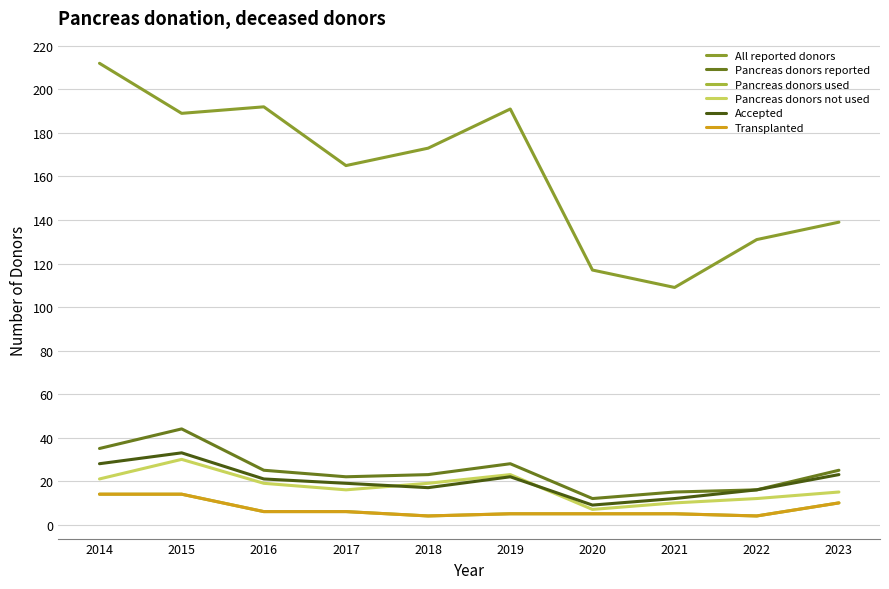

Does the chart display data point markers on the line(s)?

No